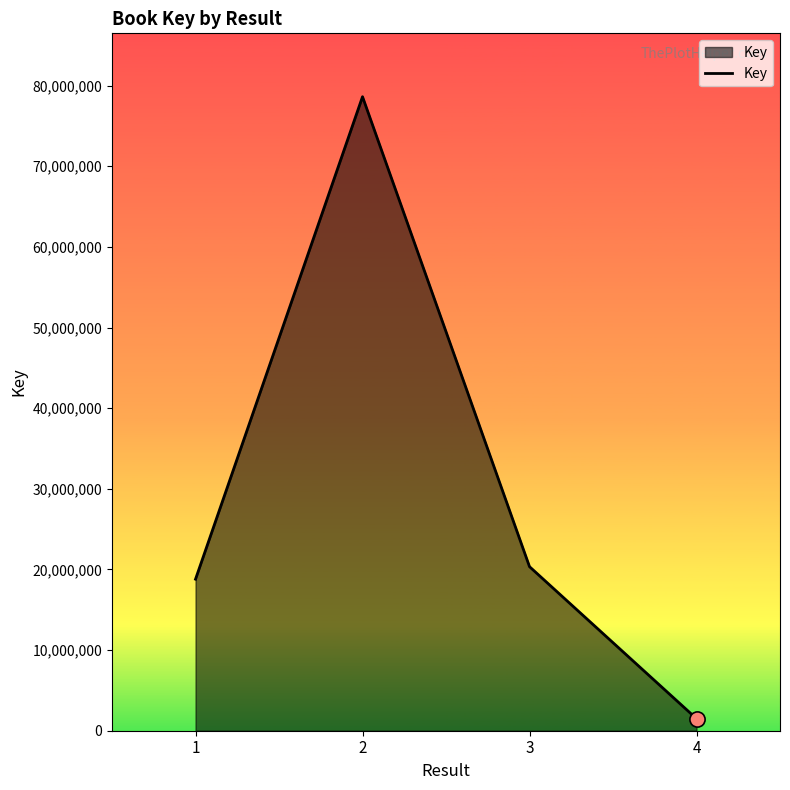

Which has a higher value, 2 or 1?

2